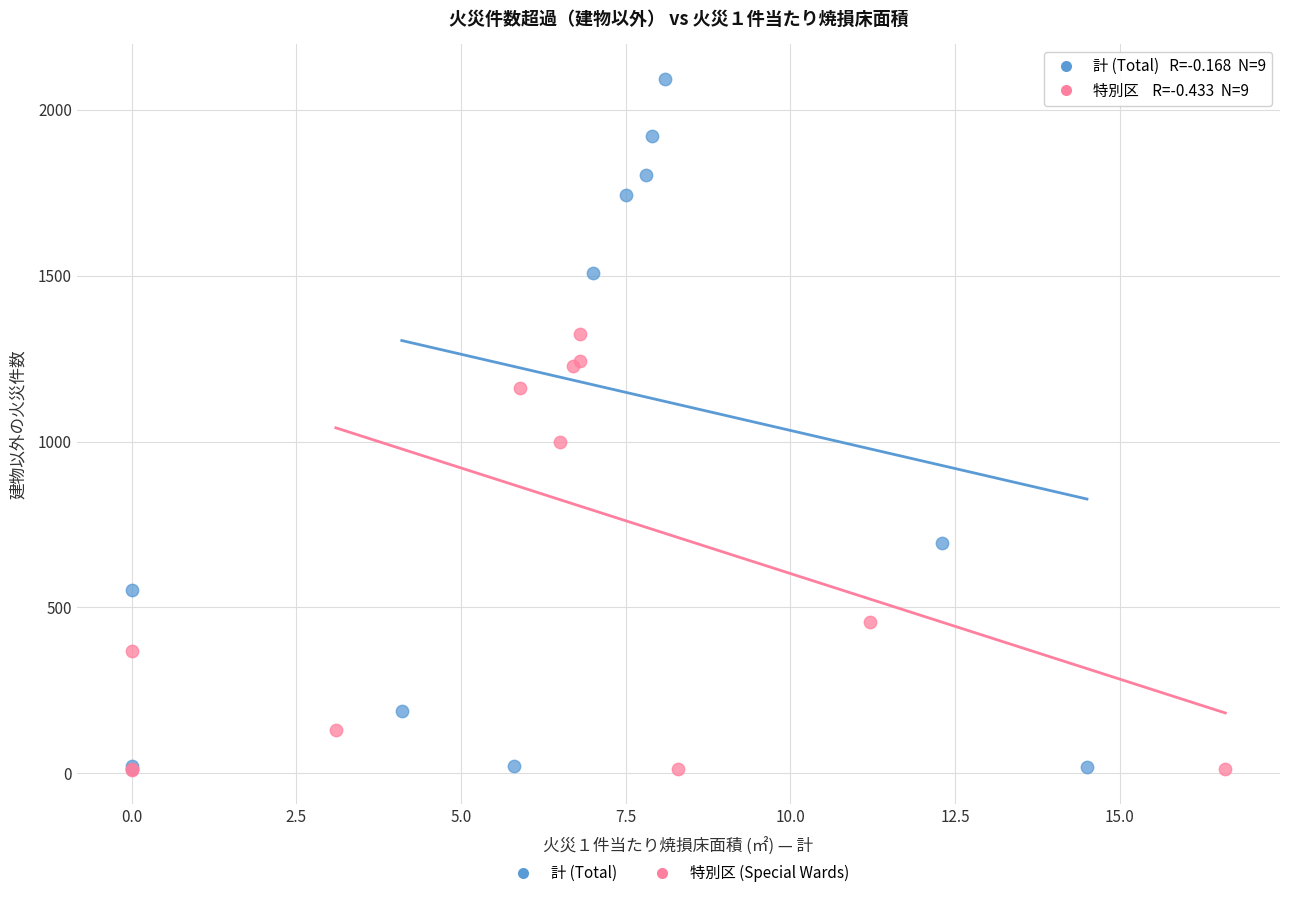

What are all the series names shown in the legend?

計 (Total), 特別区 (Special Wards)